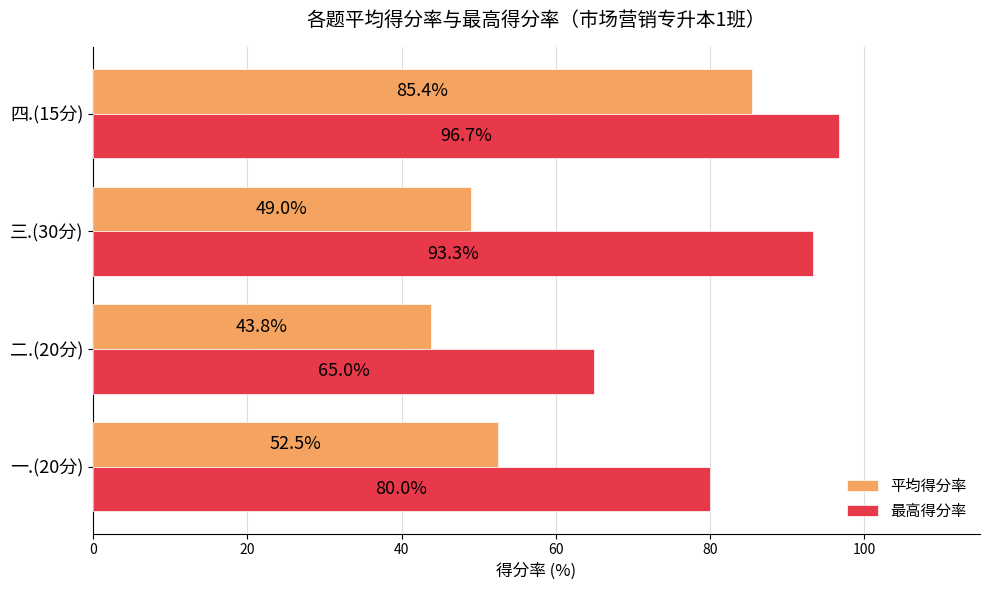

What is the minimum value shown in the chart?

43.8